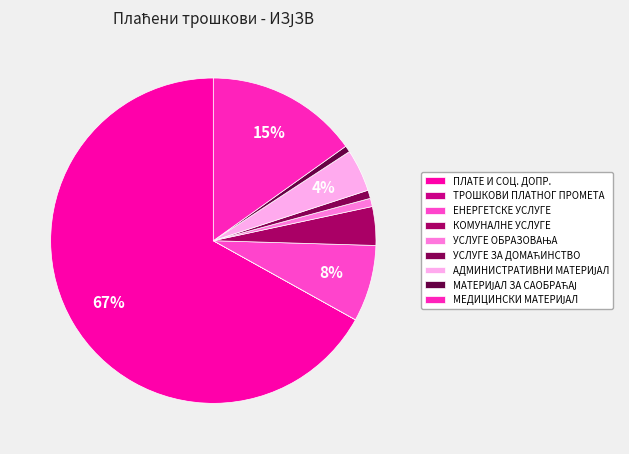

Which slice is the largest?

ПЛАТЕ И СОЦ. ДОПР.